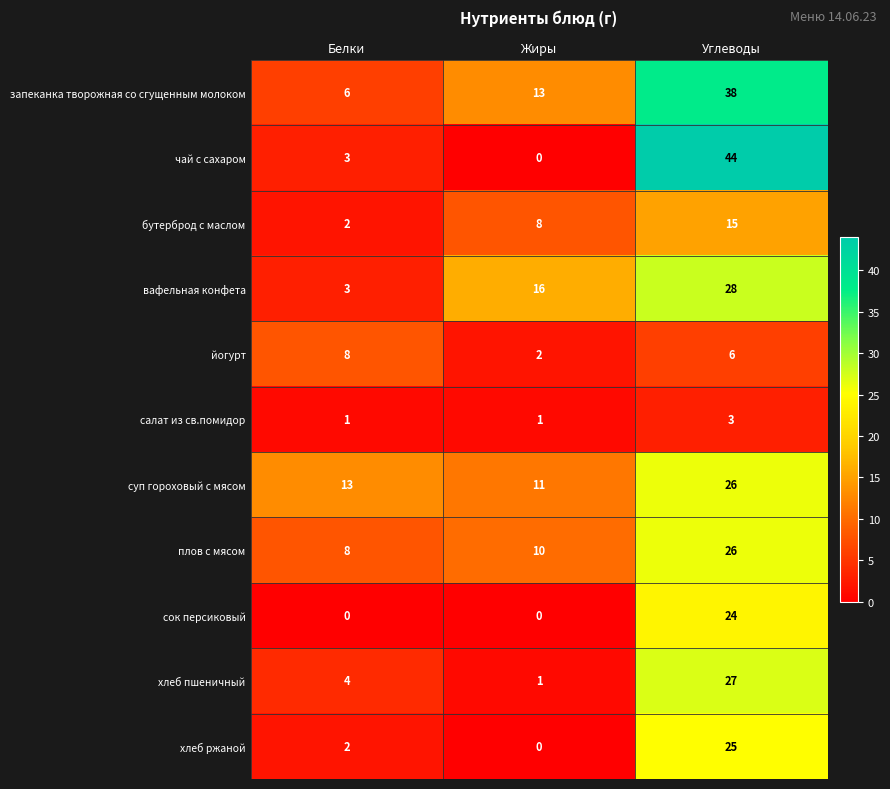

Where is йогурт nearest to the value 5?

Углеводы